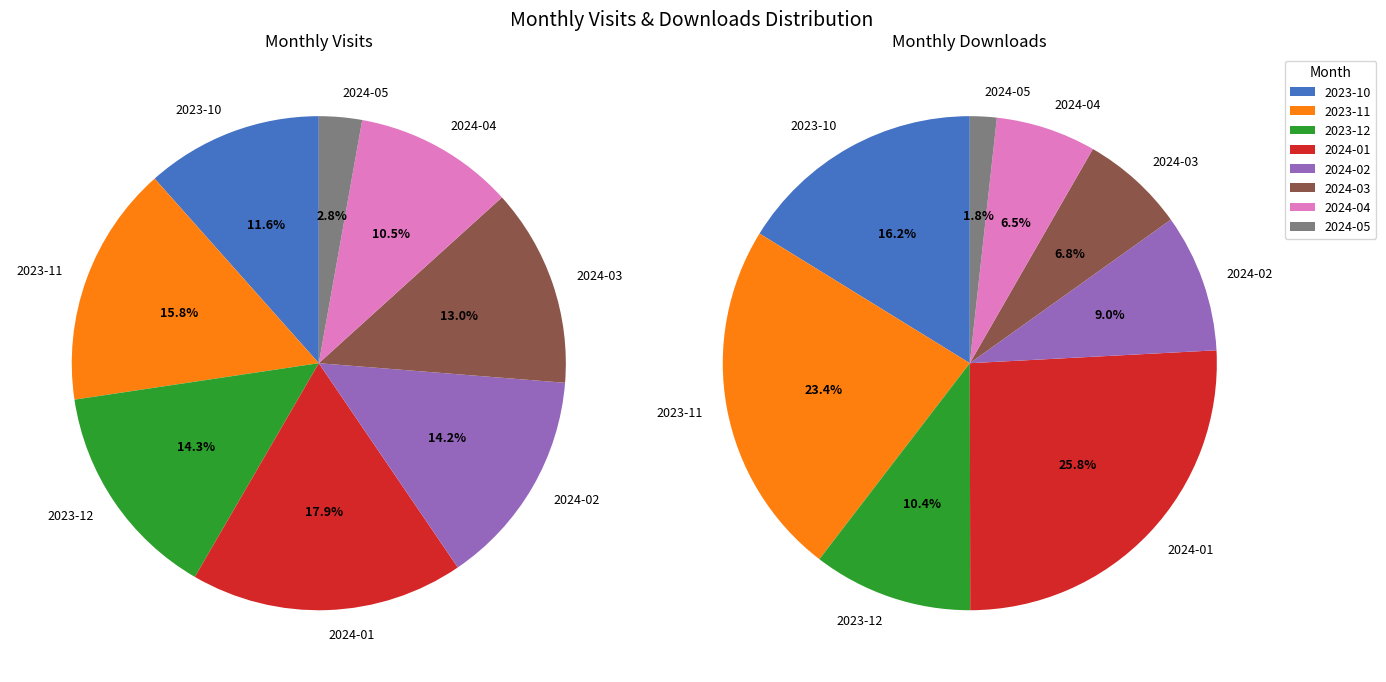

Count the number of slices in the pie.

8